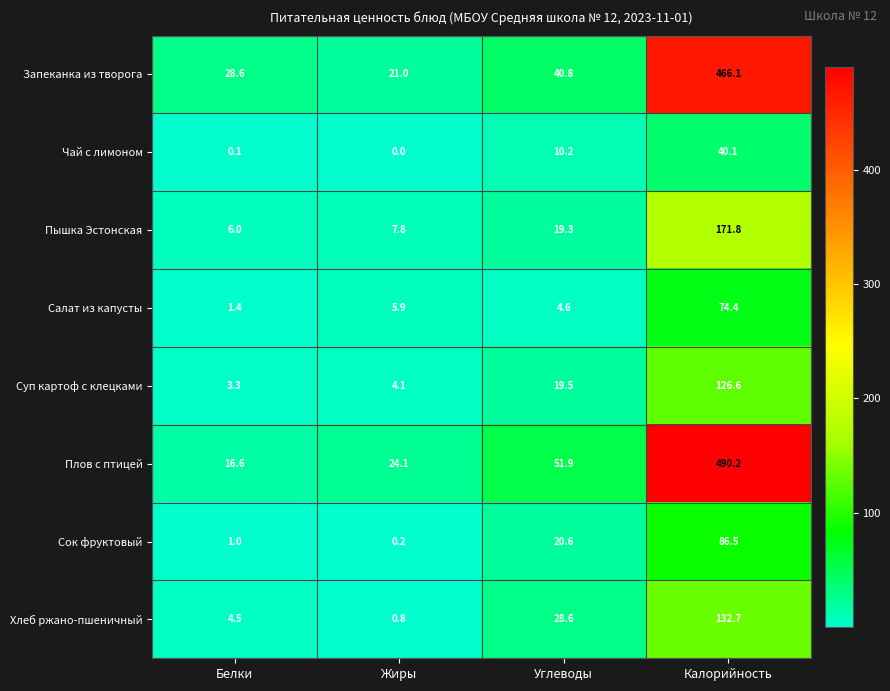

The value of Чай с лимоном at Калорийность is 18.0. True or false?

False